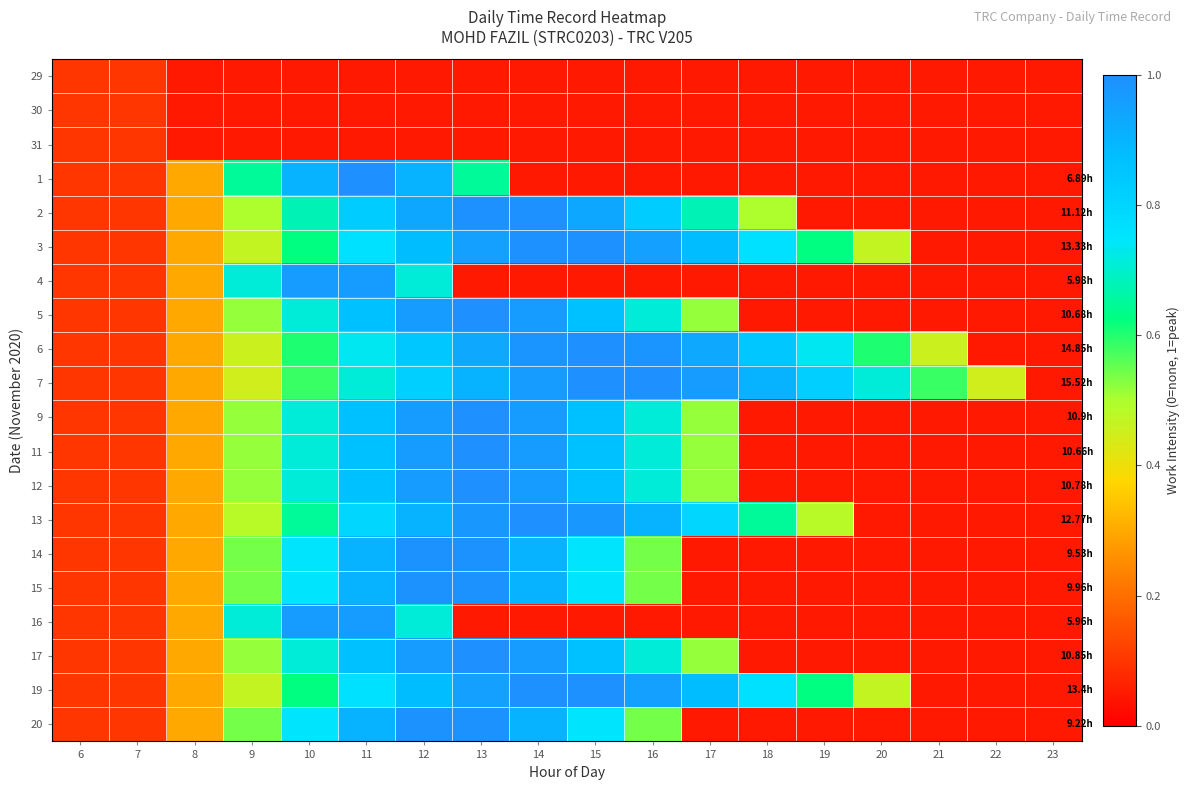

At which category does the chart reach its minimum across all series?

8